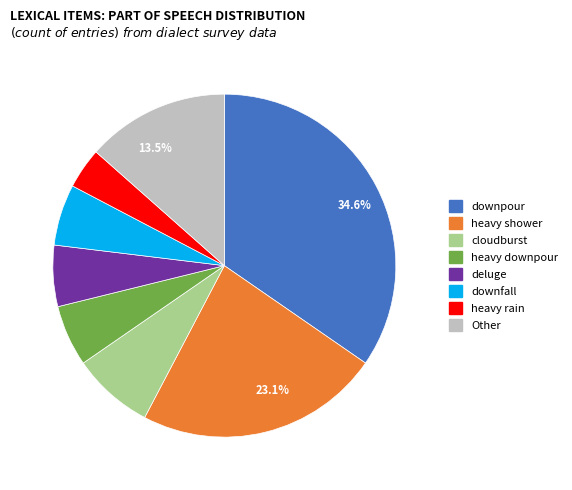

Does any single category account for the majority?

No